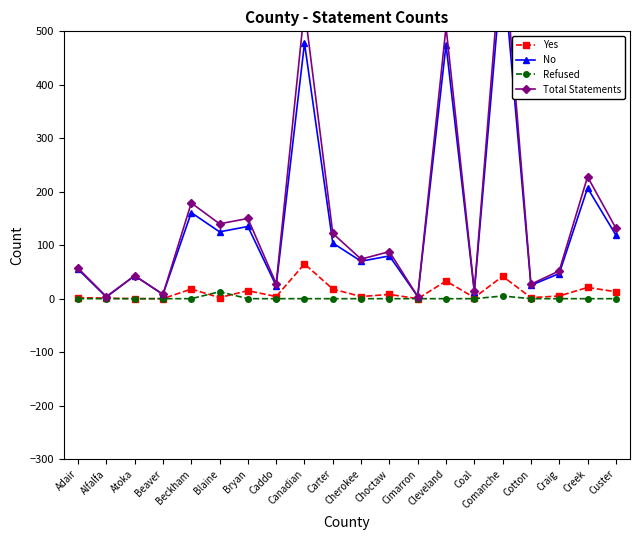

Reading left to right, extract all data points from this chart.

Yes: Adair=2	Alfalfa=1	Atoka=0	Beaver=0	Beckham=18	Blaine=2	Bryan=15	Caddo=4	Canadian=65	Carter=18	Cherokee=4	Choctaw=8	Cimarron=0	Cleveland=33	Coal=2	Comanche=42	Cotton=2	Craig=5	Creek=21	Custer=13
No: Adair=55	Alfalfa=3	Atoka=43	Beaver=8	Beckham=161	Blaine=125	Bryan=135	Caddo=24	Canadian=478	Carter=104	Cherokee=70	Choctaw=80	Cimarron=4	Cleveland=475	Coal=13	Comanche=628	Cotton=25	Craig=47	Creek=207	Custer=119
Refused: Adair=0	Alfalfa=0	Atoka=0	Beaver=0	Beckham=0	Blaine=13	Bryan=0	Caddo=0	Canadian=0	Carter=0	Cherokee=0	Choctaw=0	Cimarron=0	Cleveland=0	Coal=0	Comanche=5	Cotton=0	Craig=0	Creek=0	Custer=0
Total Statements: Adair=57	Alfalfa=4	Atoka=43	Beaver=8	Beckham=179	Blaine=140	Bryan=150	Caddo=28	Canadian=543	Carter=122	Cherokee=74	Choctaw=88	Cimarron=4	Cleveland=508	Coal=15	Comanche=675	Cotton=27	Craig=52	Creek=228	Custer=132